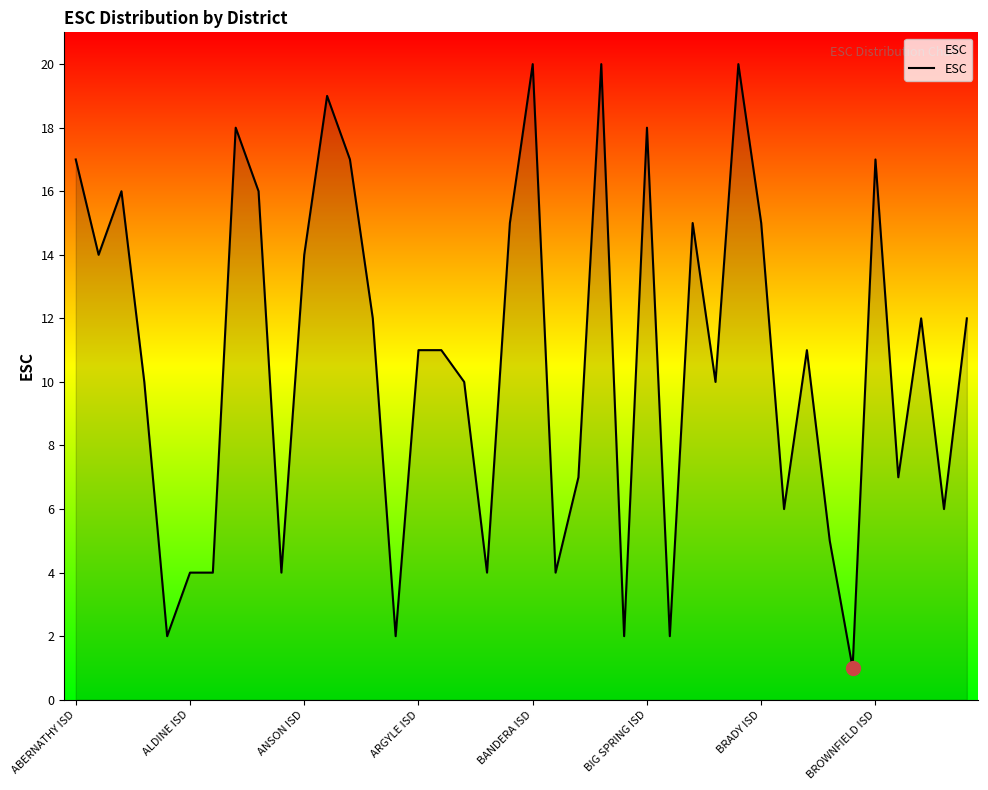

What is the difference between the maximum and minimum values?

19